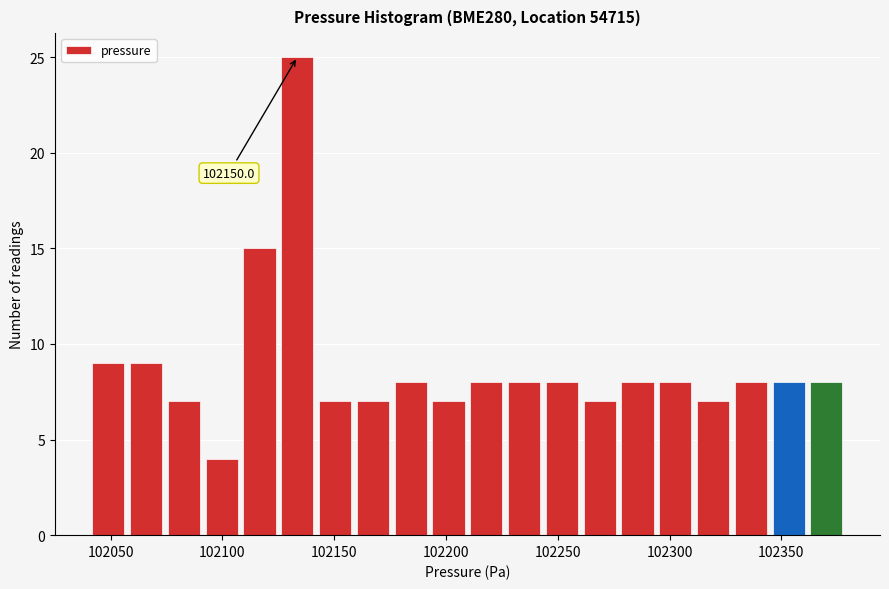

Around what value on the x-axis is the tallest bar? Give the approximate position of its centre, as read against the axis.

102135